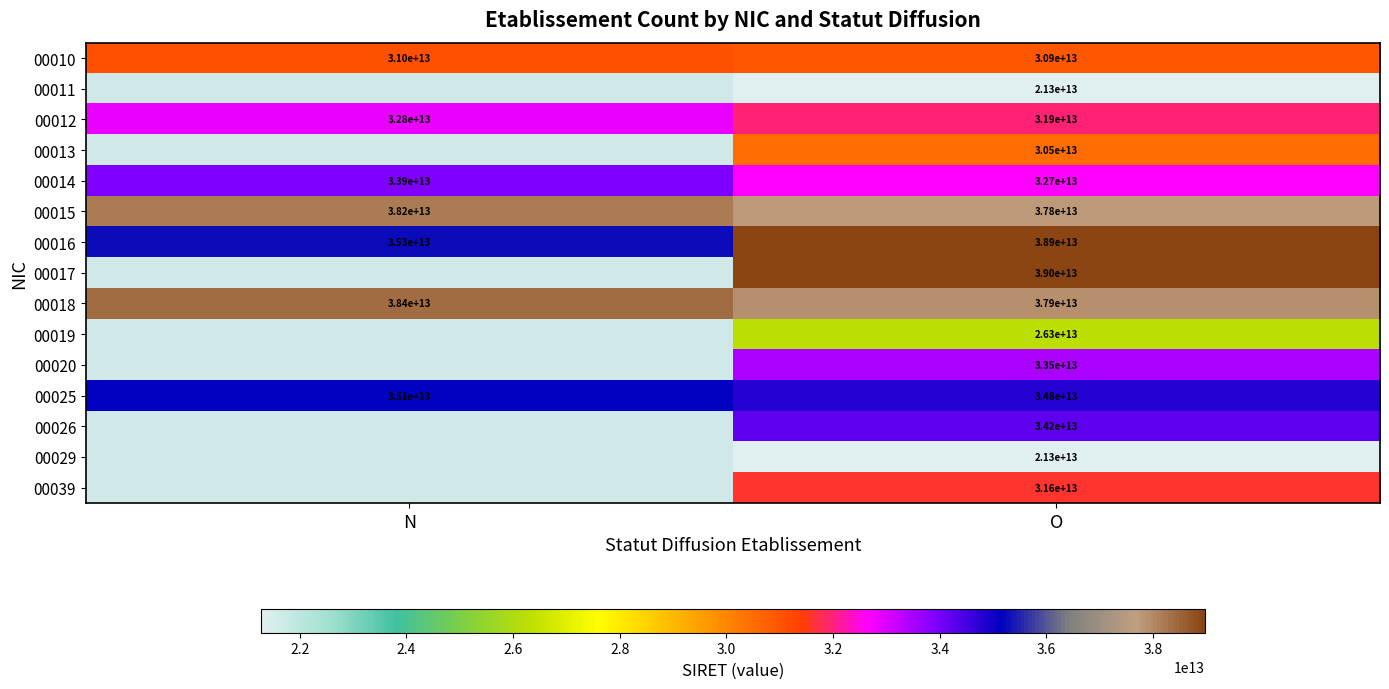

Is the value of 00018 at N greater than the value of 00012 at O?

Yes